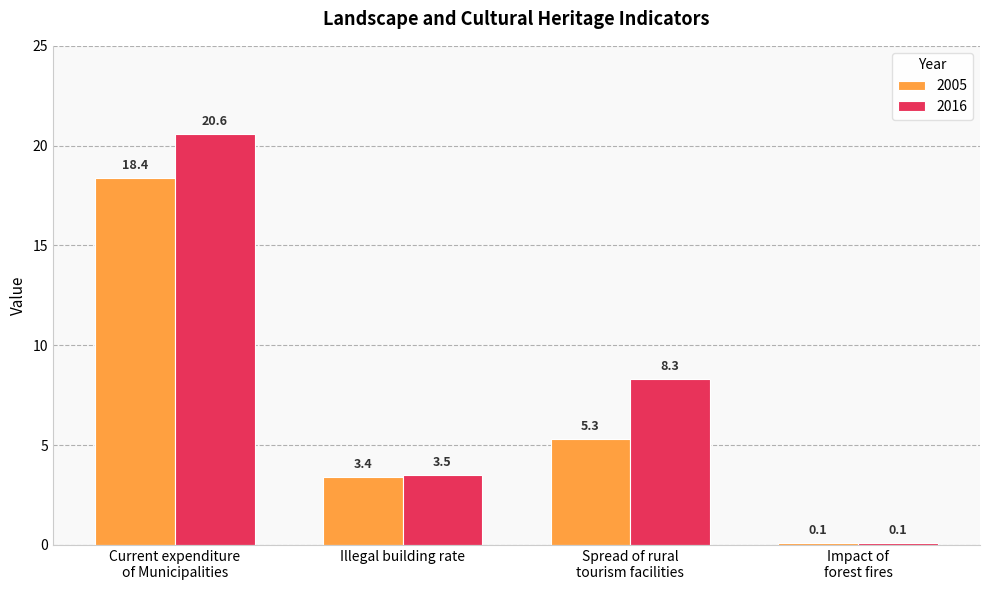

What is the difference between the highest and lowest values at Spread of rural
tourism facilities?

3.0